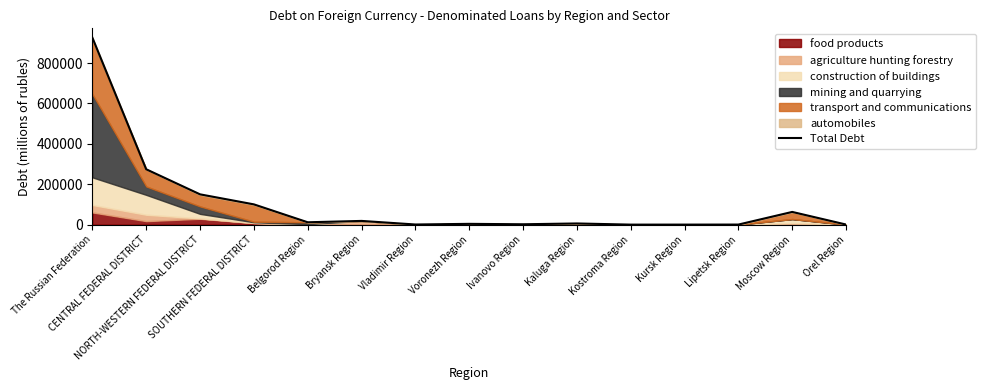

How many points are lower than both their immediate neighbors (excluding endpoints)?

4